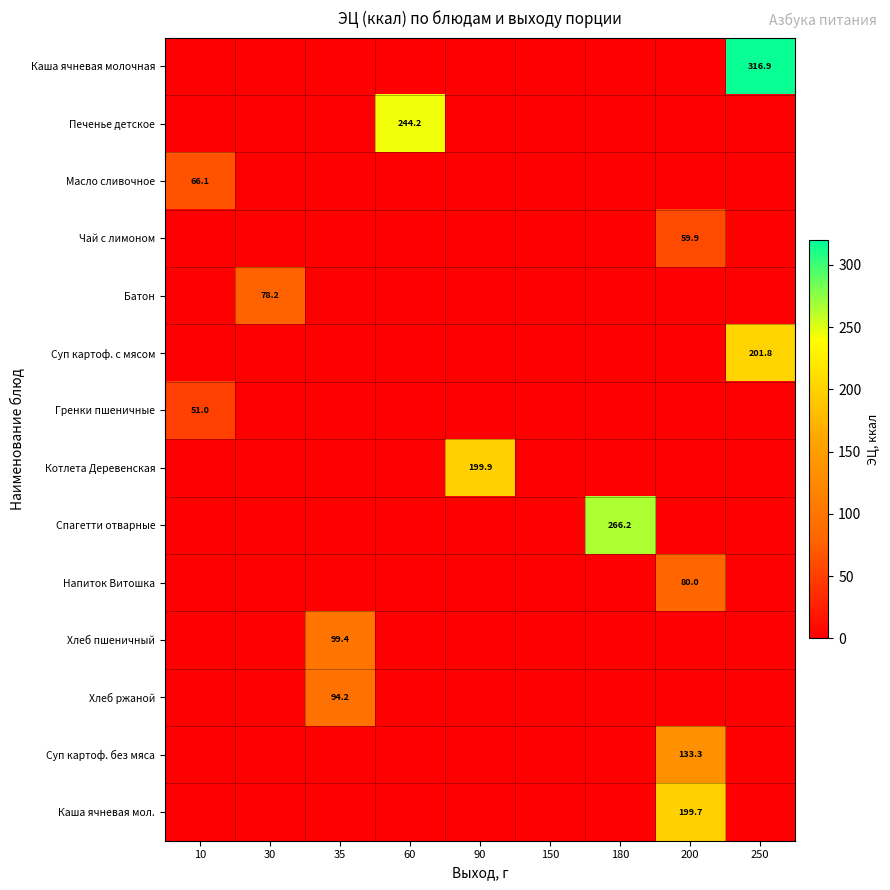

Which category has the highest value across all series?

250